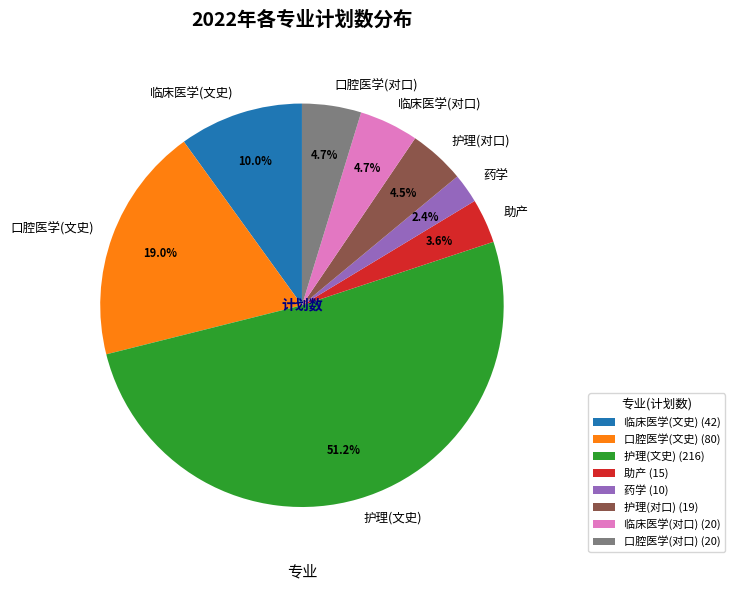

The 药学 slice represents 2% of the pie. True or false?

True